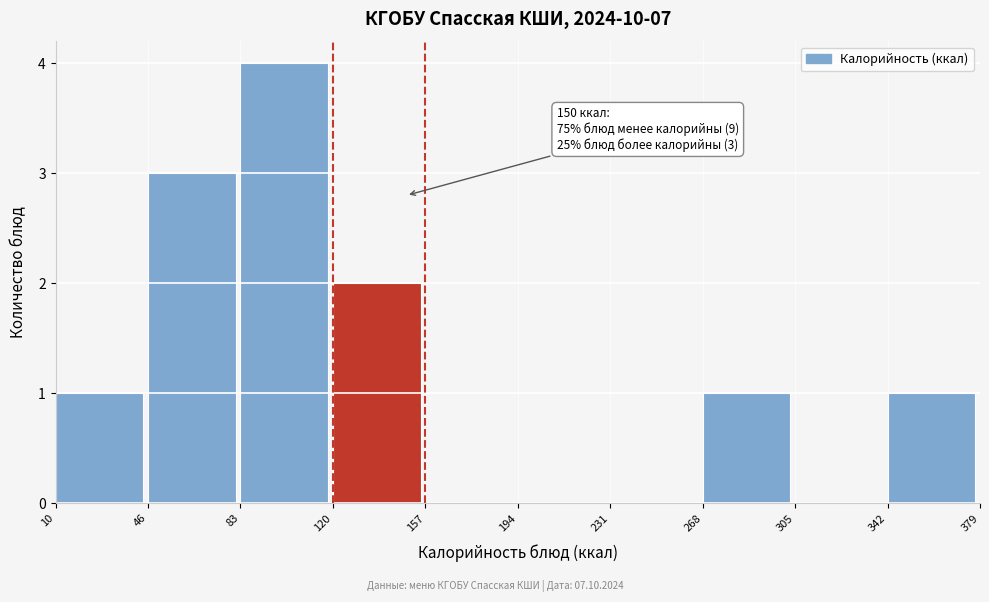

Over which range of the x-axis is the bar tallest?

83 to 120